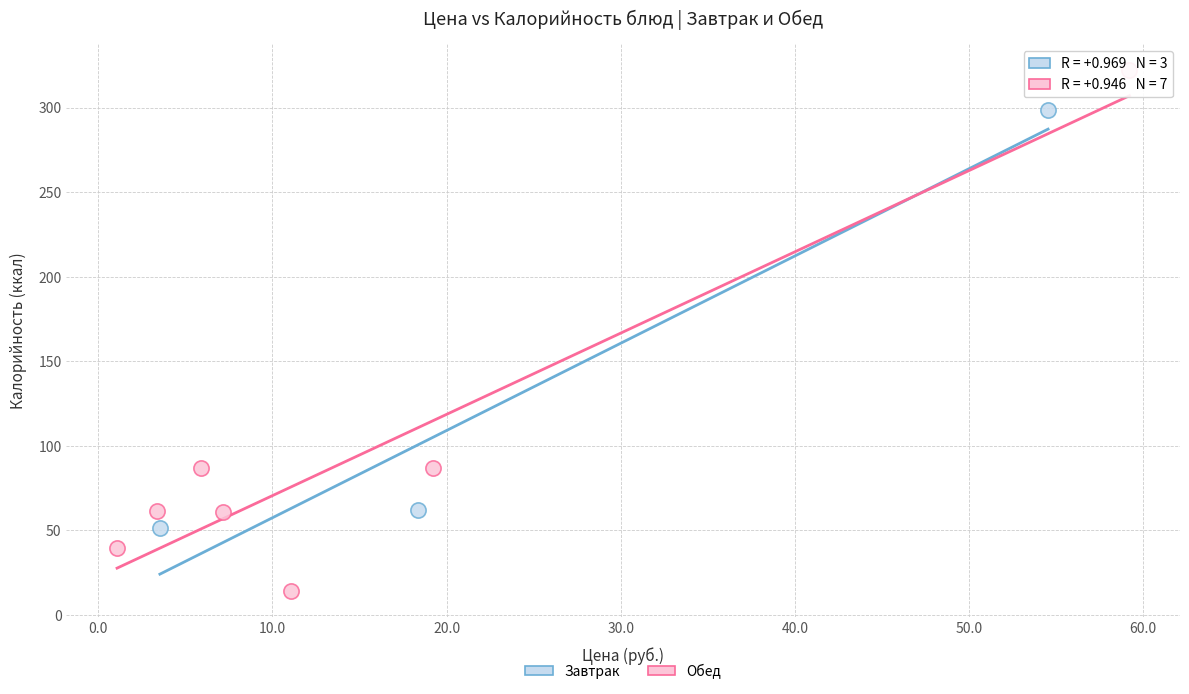

Which series contains the lowest Y value?

Обед